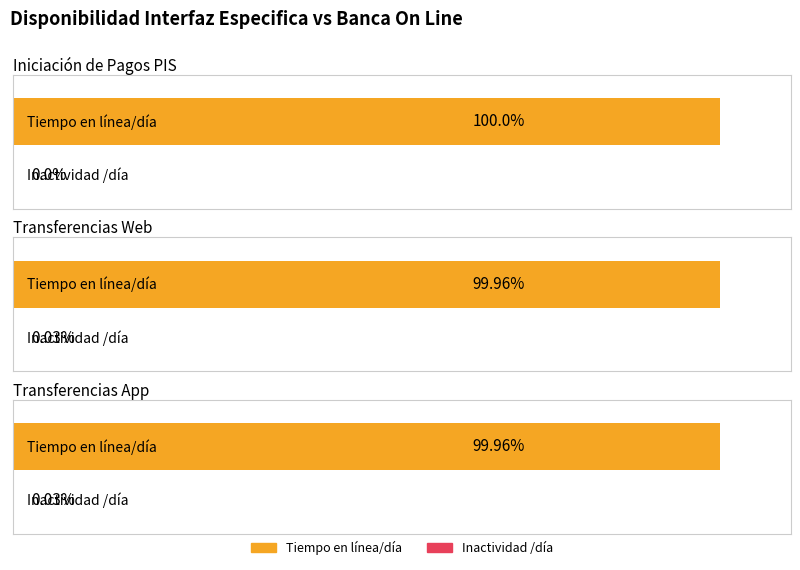

Which series has the largest range (max minus min)?

Tiempo en línea/día